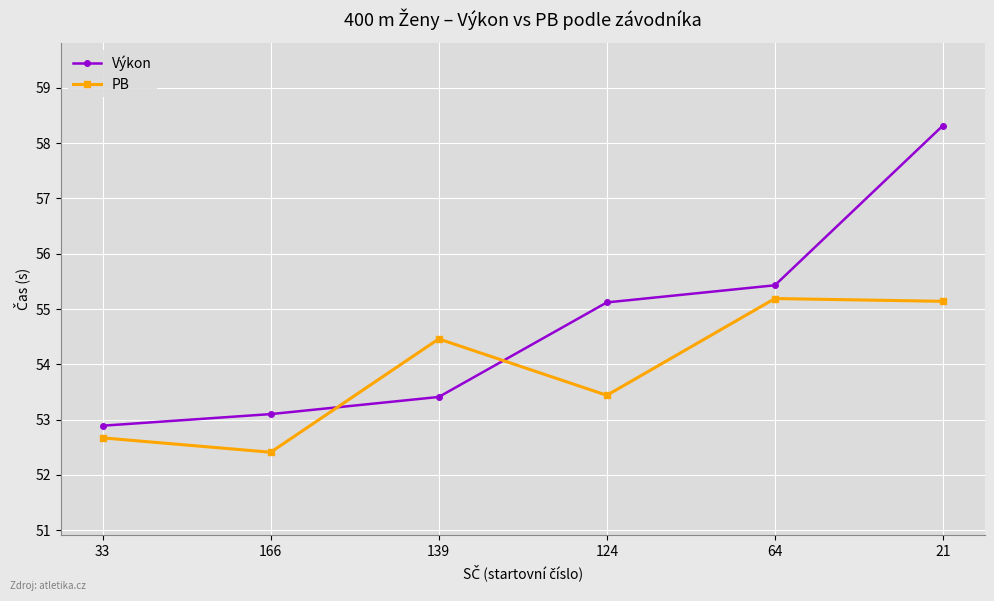

Where is Výkon nearest to the value 55?

124